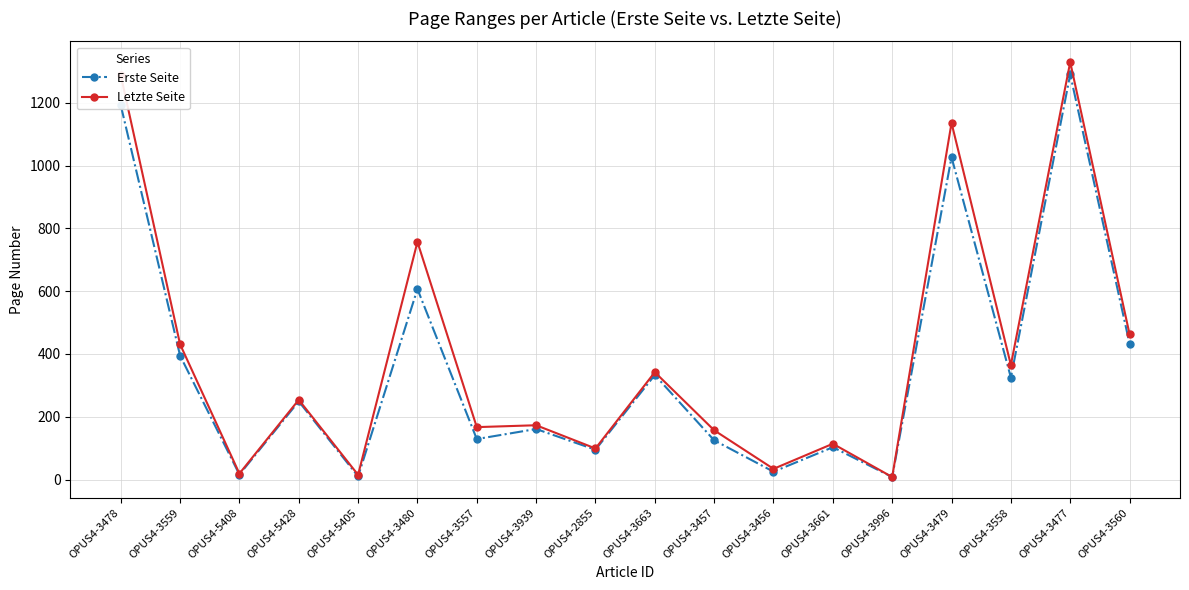

Which category has the highest value across all series?

OPUS4-3477